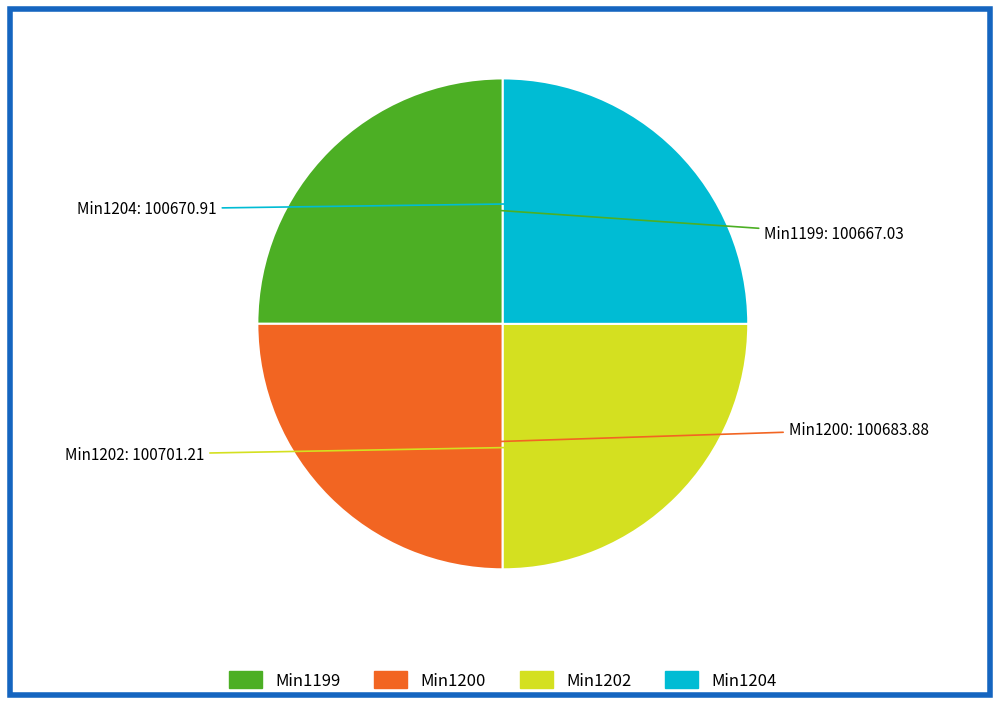

Is there a majority slice in this chart?

No